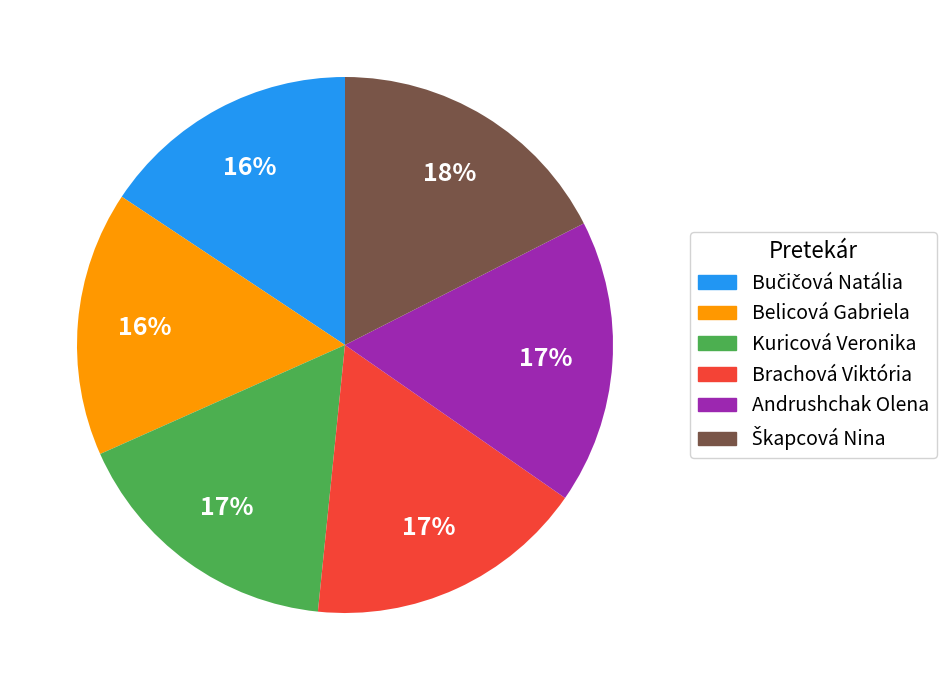

Is the sum of Kuricová Veronika and Andrushchak Olena greater than half?

No